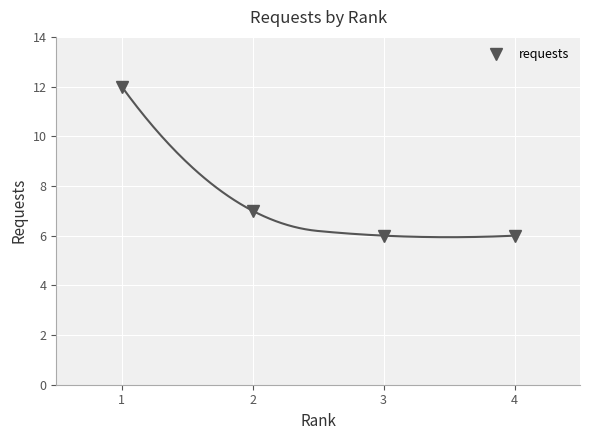

Is it true that the value at 3 is 8?

False